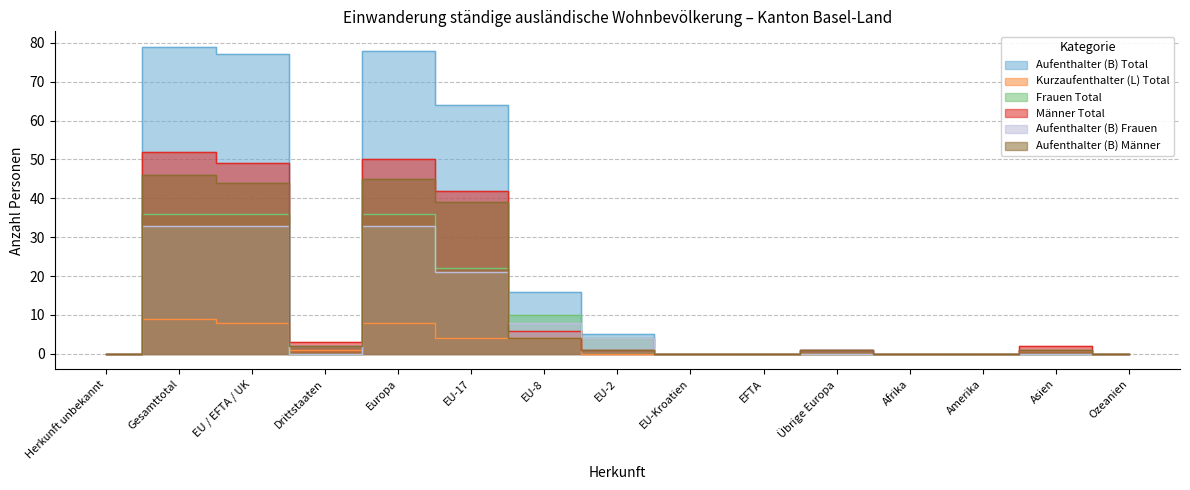

At how many categories does at least one series exceed 52?

4